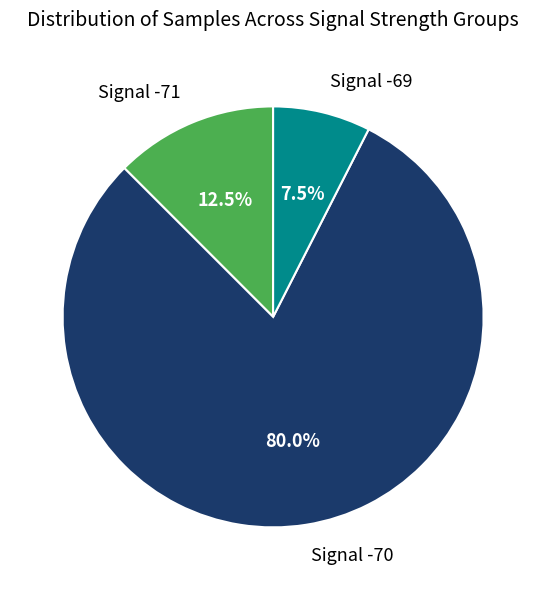

What is the largest slice in the pie chart?

Signal -70